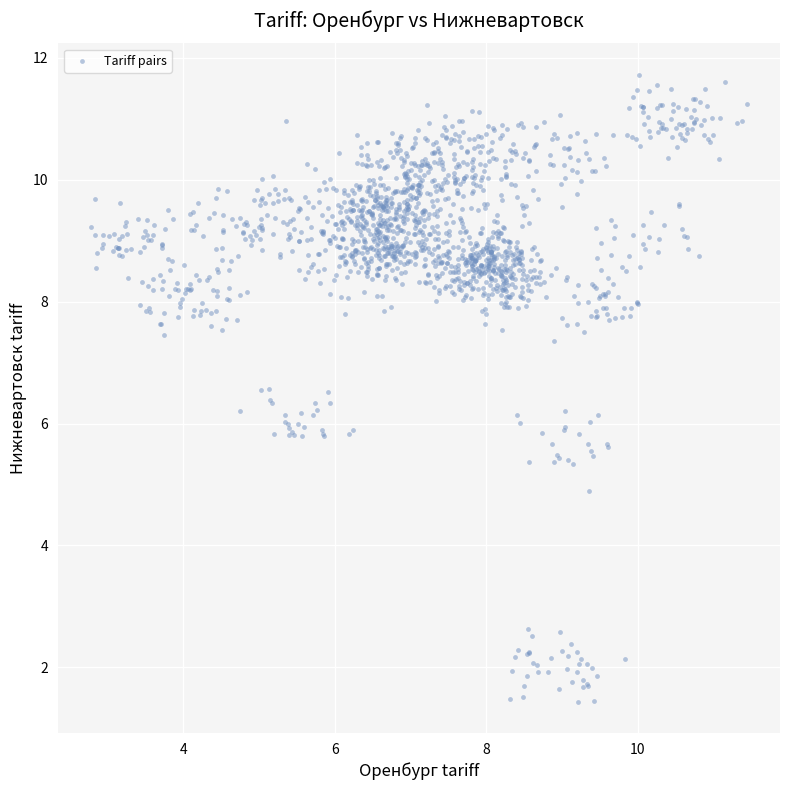

What is the range of Y values (max minus min)?

10.3